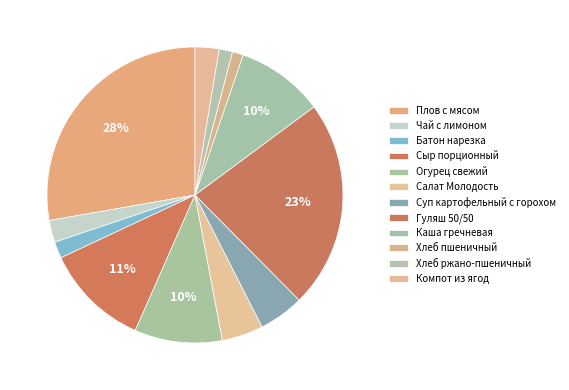

Count the number of slices in the pie.

12